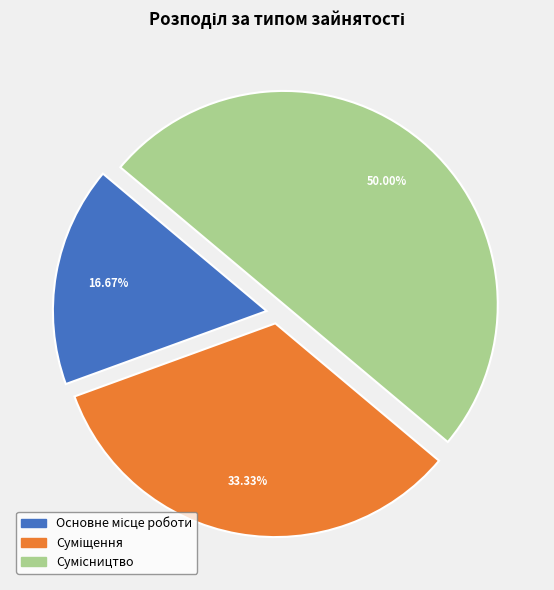

Count the number of slices in the pie.

3